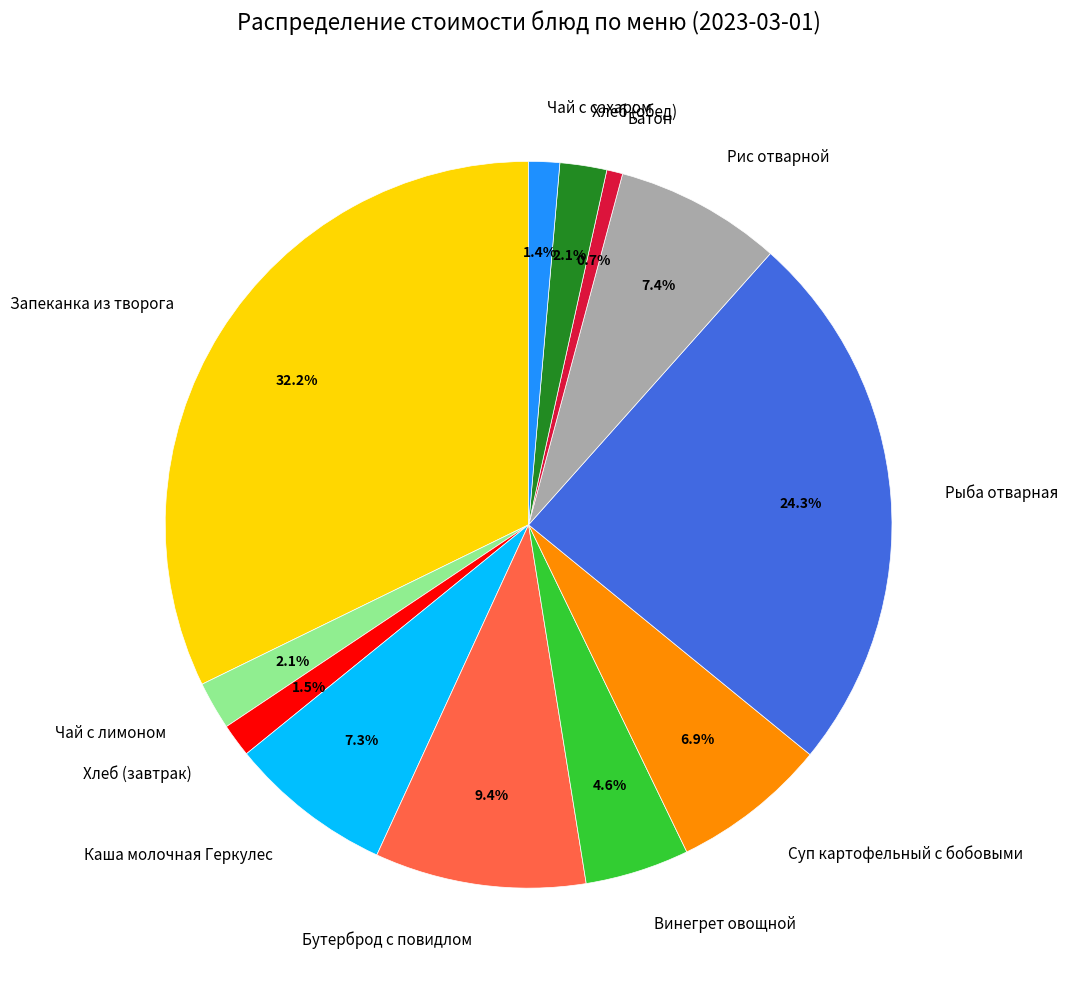

Is it true that Рыба отварная is 38% of the pie?

False